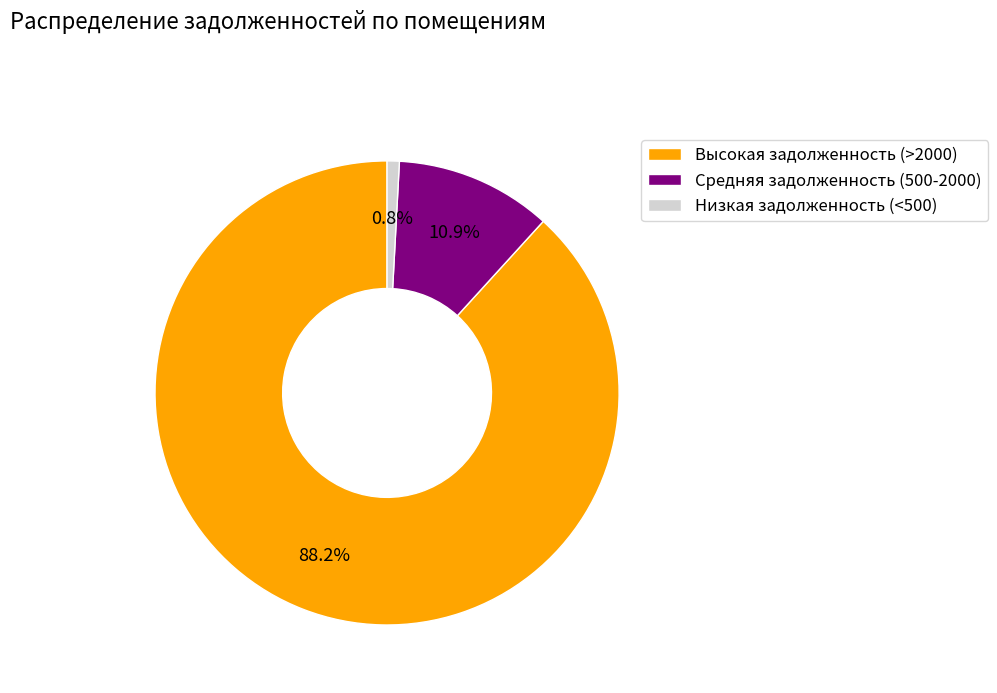

Which category has the biggest portion of the pie?

Высокая задолженность (>2000)